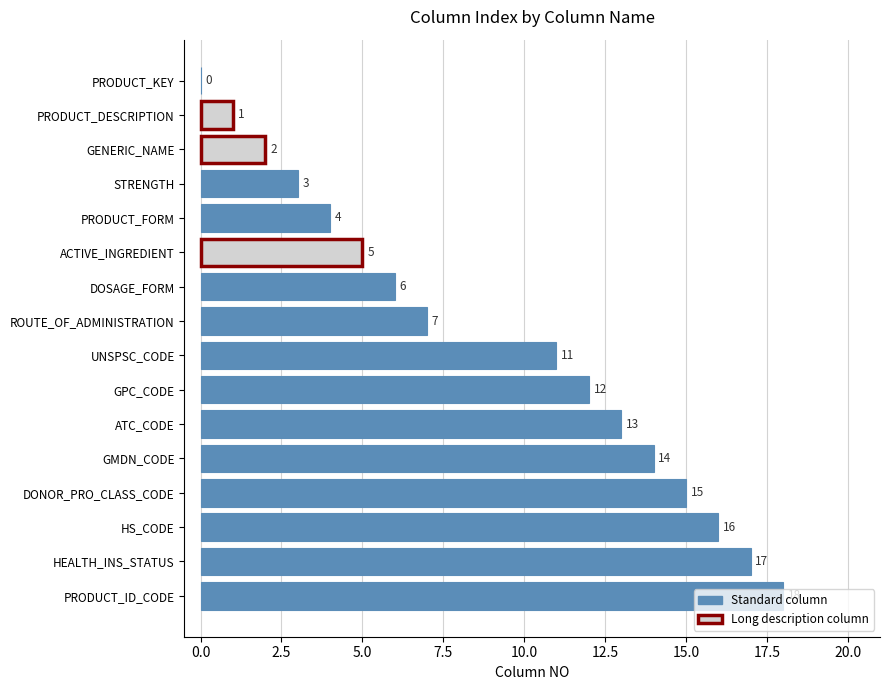

How many positive values are there?

15